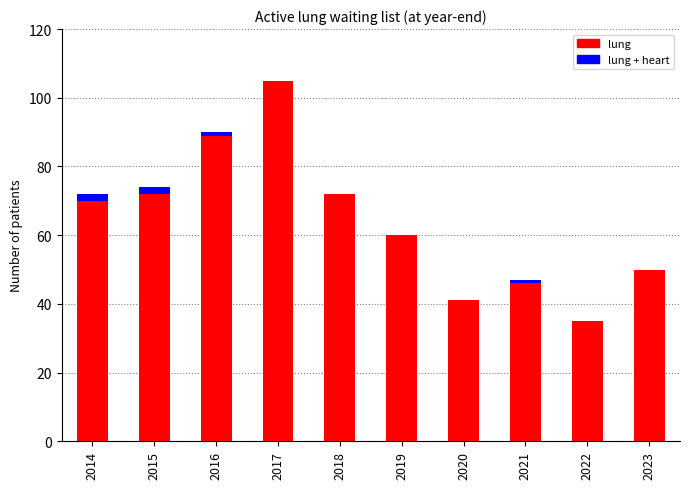

At which label does lung reach its peak?

2017